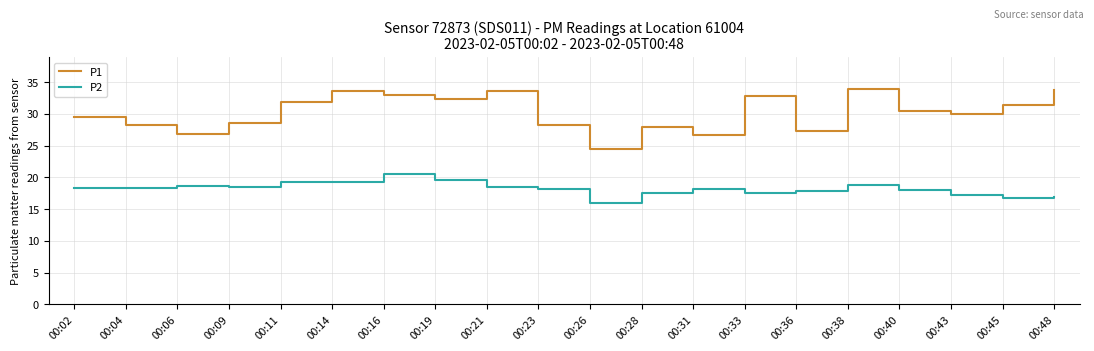

What is the average value of the P1 series?

30.2